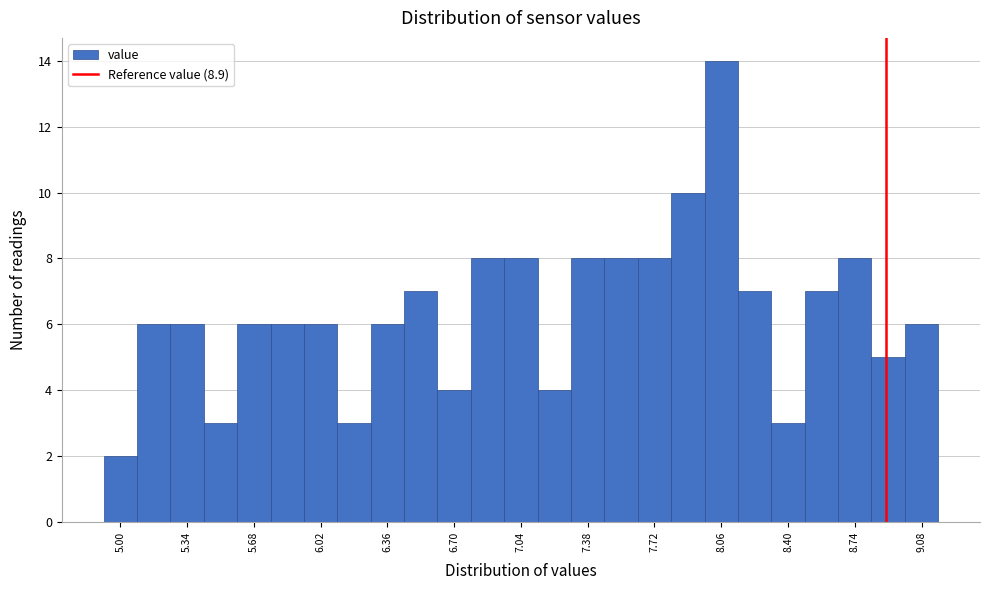

Around what value on the x-axis is the tallest bar? Give the approximate position of its centre, as read against the axis.

8.05